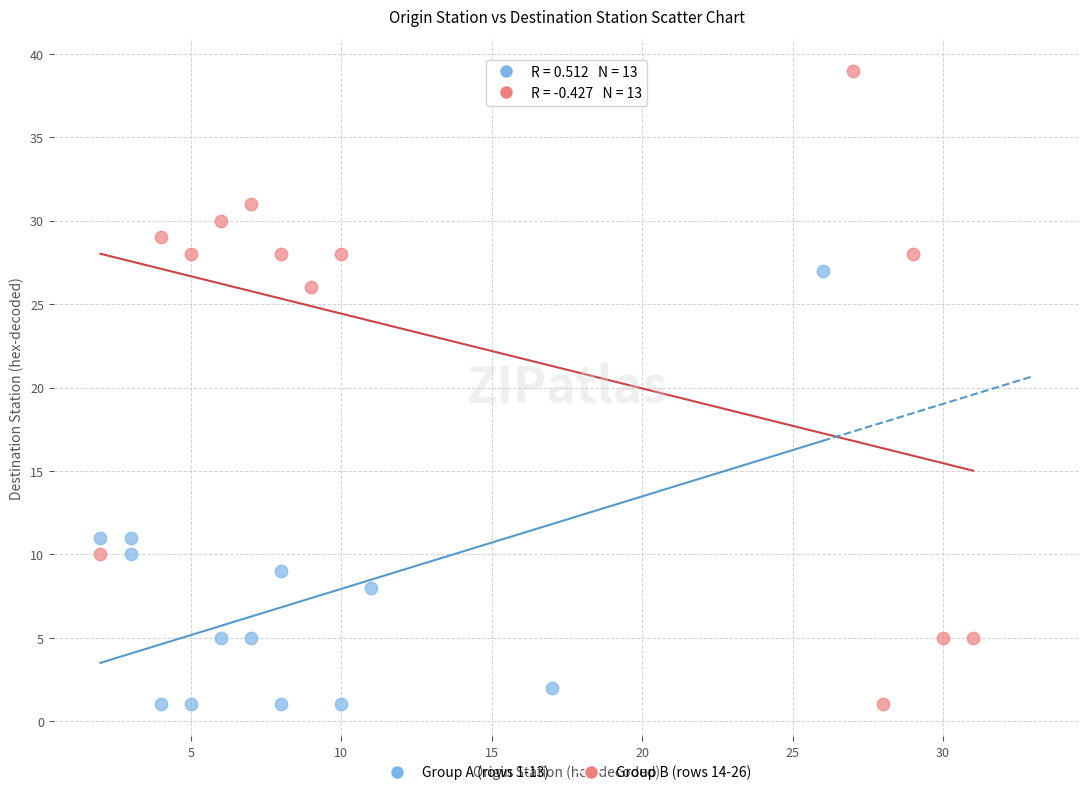

Which series has the widest spread of Y values?

Group B (rows 14-26)